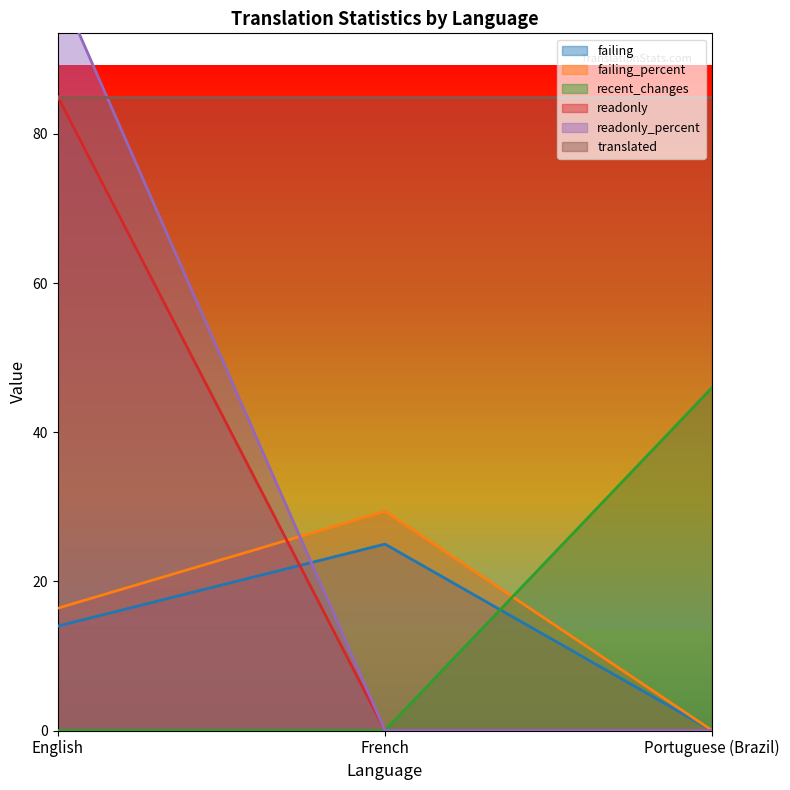

What is the average value of the failing_percent series?

15.3